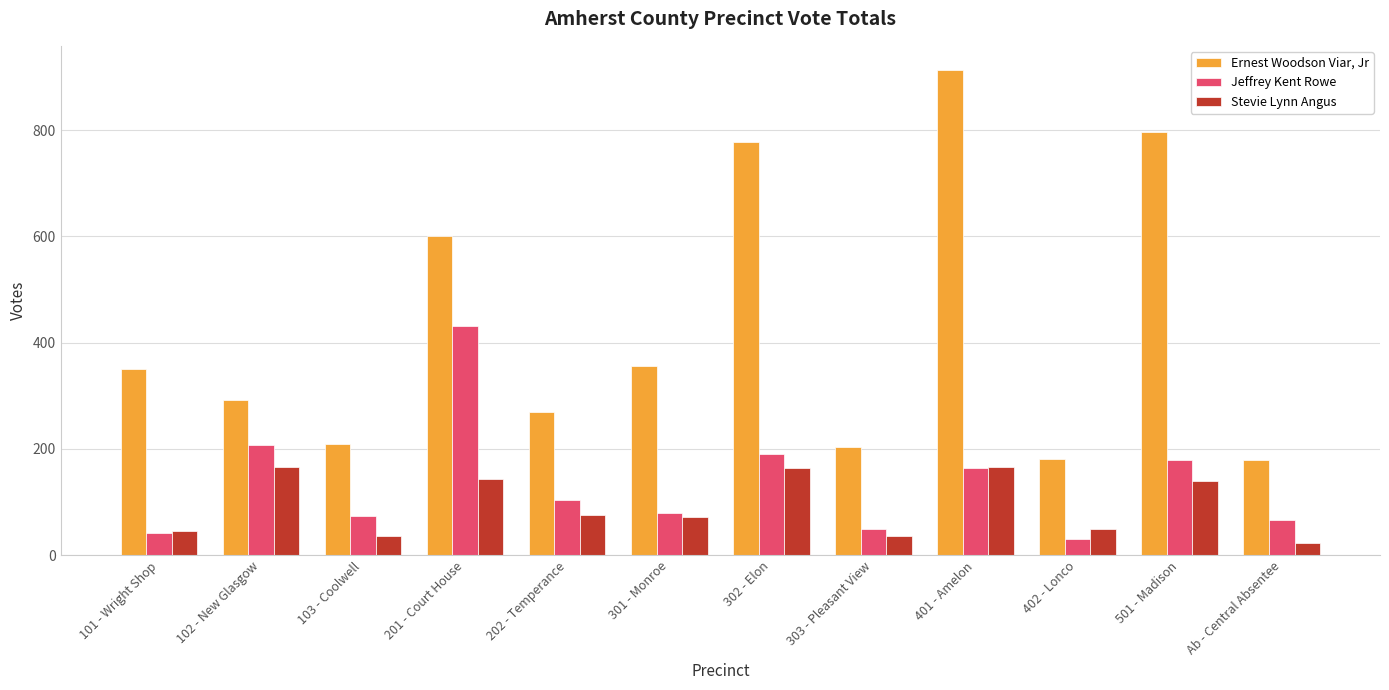

What is the label of the 7th bar from the left?

302 - Elon